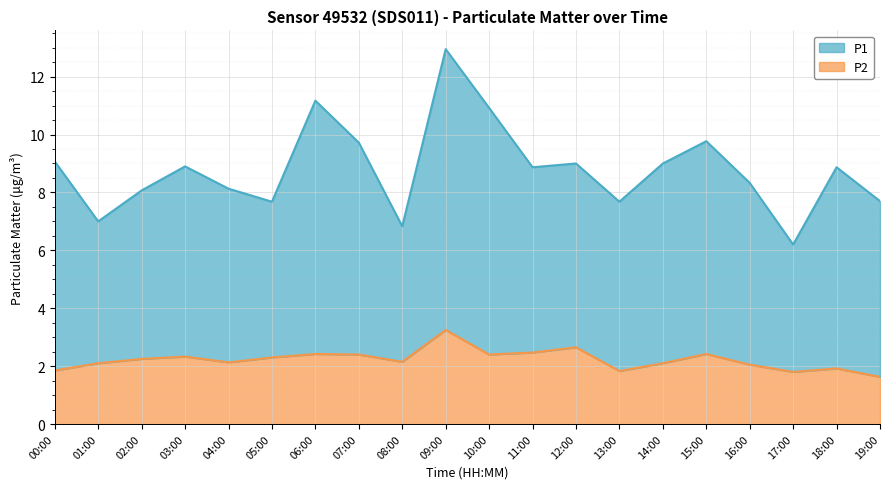

What is the average value of the P2 series?

2.2